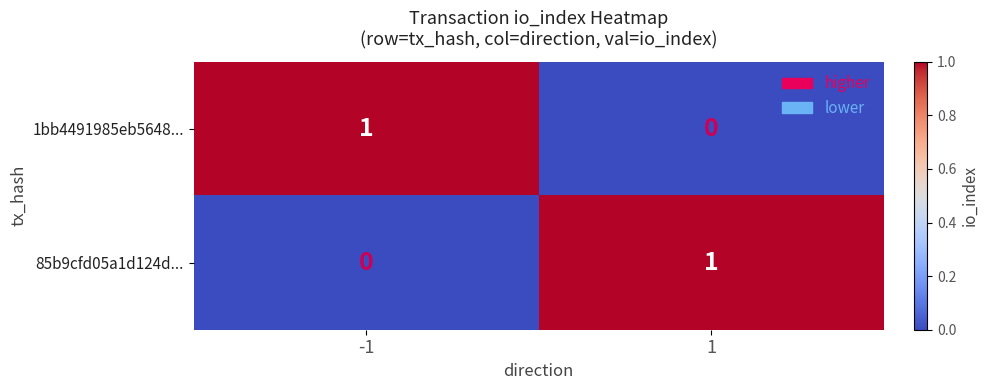

Rank the series at 1 from highest to lowest value.

85b9cfd05a1d124d..., 1bb4491985eb5648...